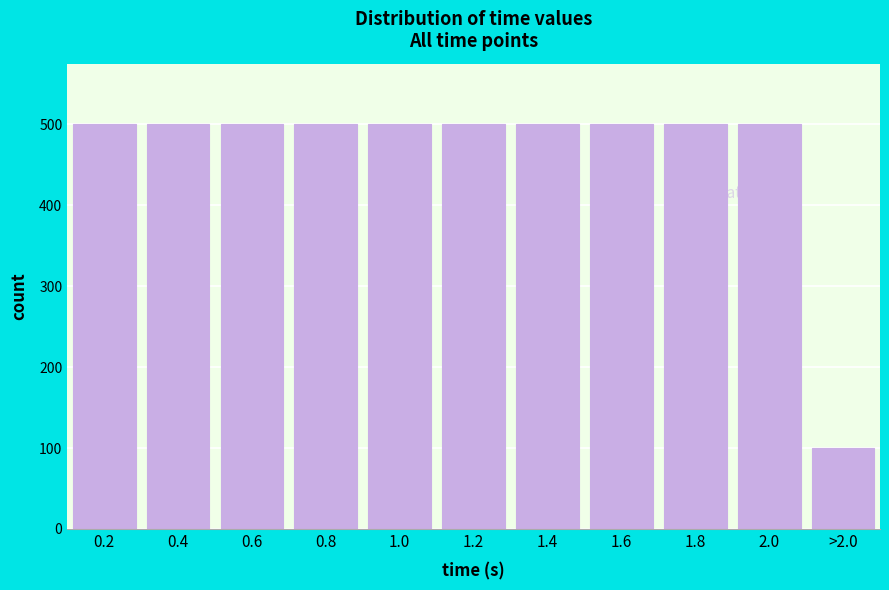

Reading left to right, extract all data points from this chart.

500	500	500	500	500	500	500	500	500	500	100